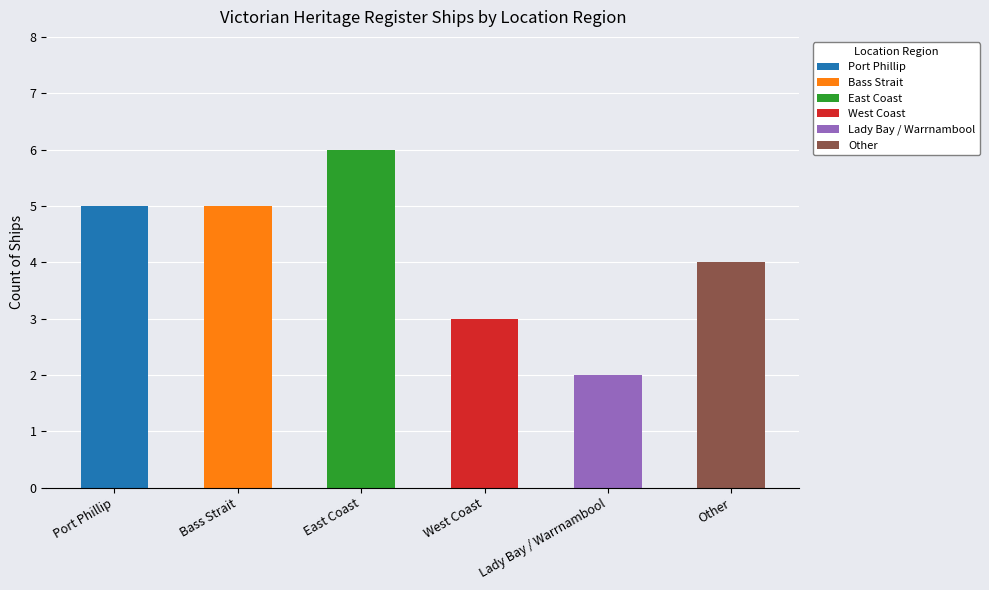

How many categories are shown in the chart?

6